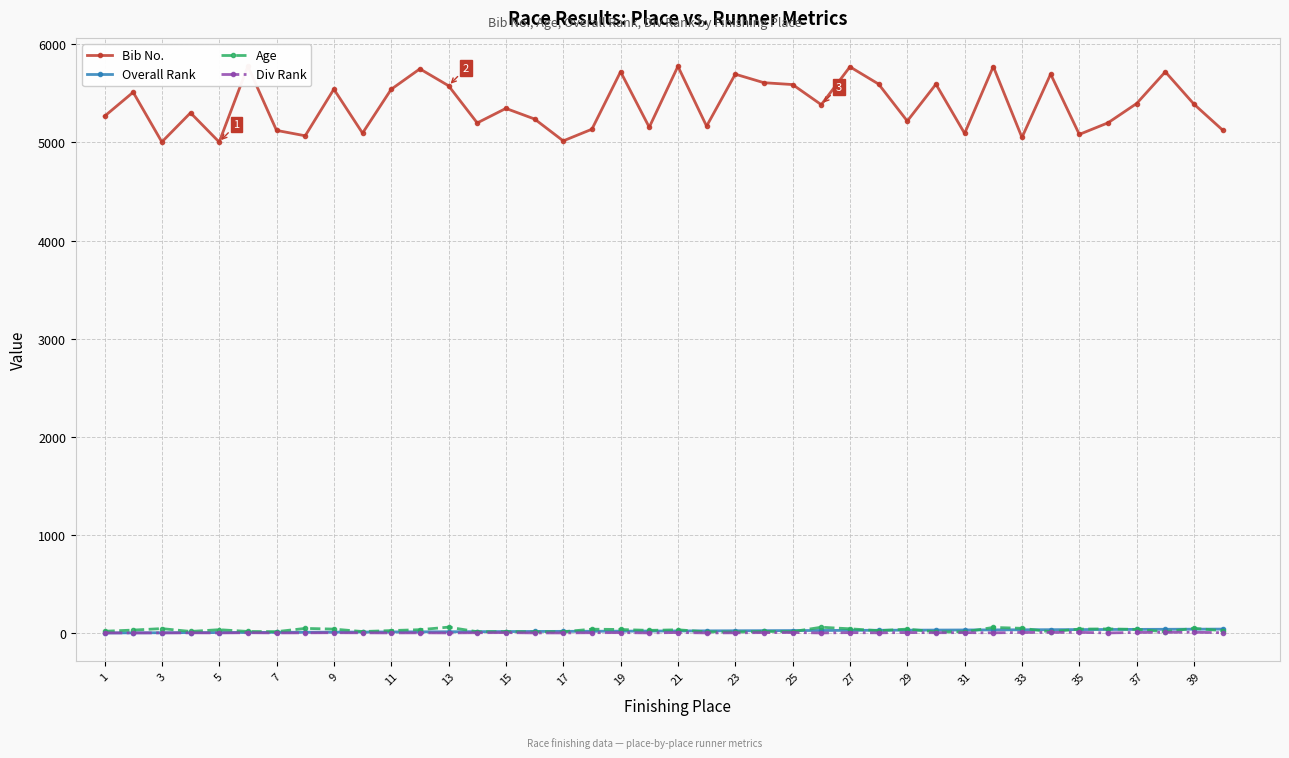

What is the difference between the highest and lowest values at 25?

5577